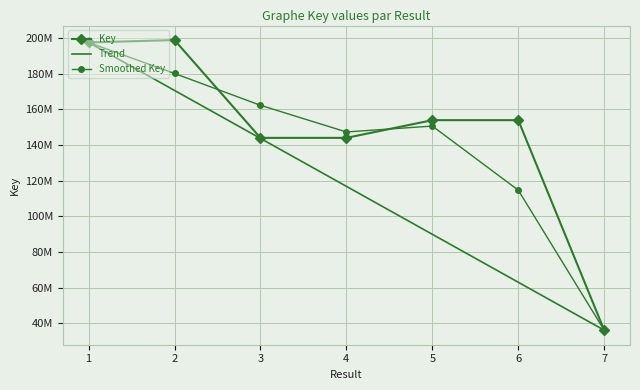

True or false: Trend and Key intersect in this chart.

False